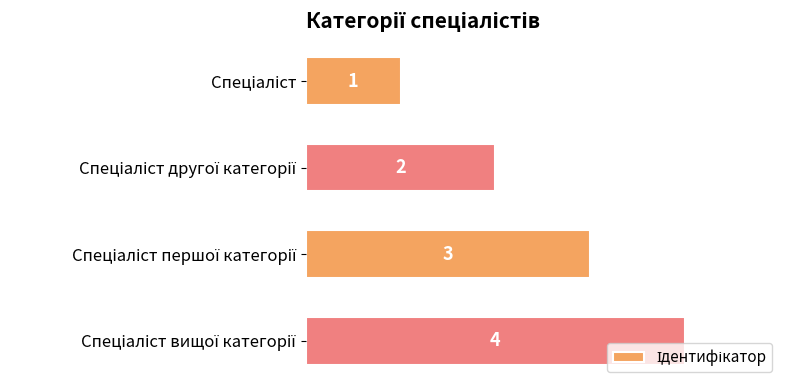

How many values are between 2 and 4?

3